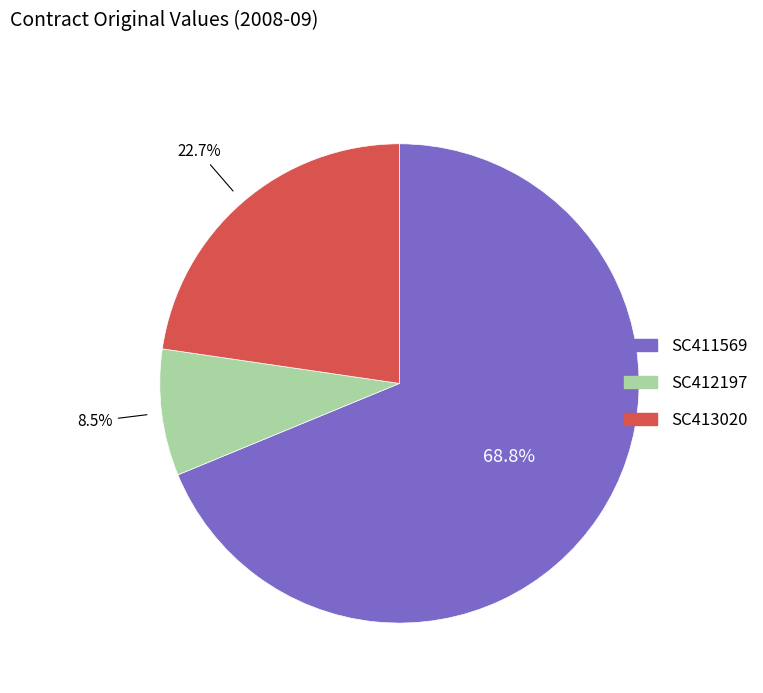

How many segments does this pie chart have?

3